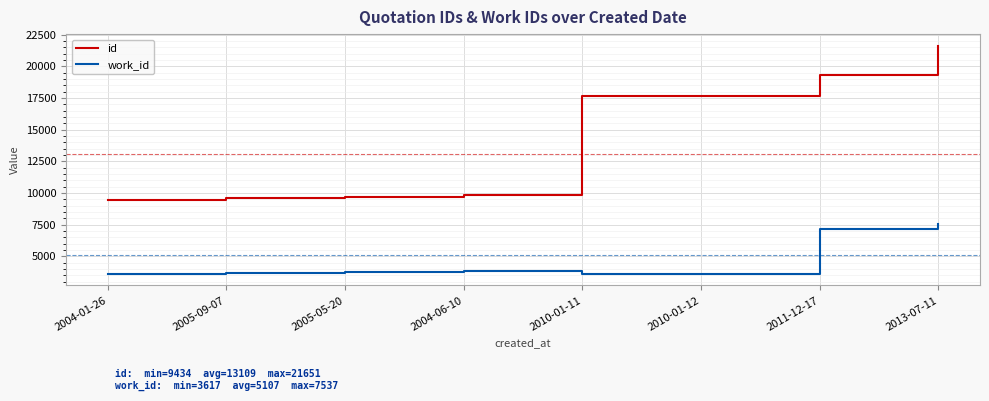

What is the difference between the second highest and second lowest values in the id series?

9737